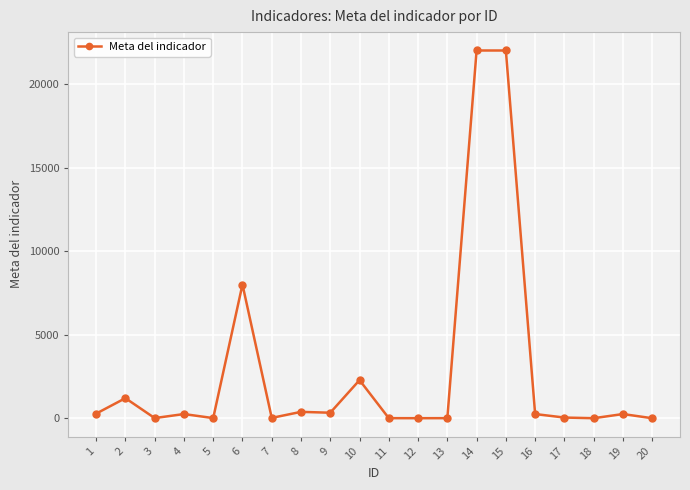

At which category does the data reach its first local peak?

2